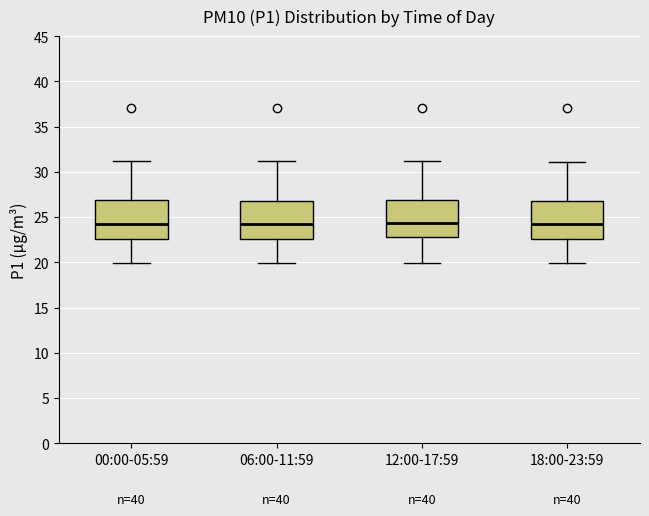

Reading left to right, read every box against the y-axis: the position of its median line, the range the box covers, and the ends of its whiskers. The values are not printed on the chart, so give them approximately, as read against the axis.

00:00-05:59: median 24.0, box 22.5 to 27.0, whiskers 20.0 to 31.0
06:00-11:59: median 24.0, box 22.5 to 27.0, whiskers 20.0 to 31.0
12:00-17:59: median 24.5, box 23.0 to 27.0, whiskers 20.0 to 31.0
18:00-23:59: median 24.0, box 22.5 to 27.0, whiskers 20.0 to 31.0